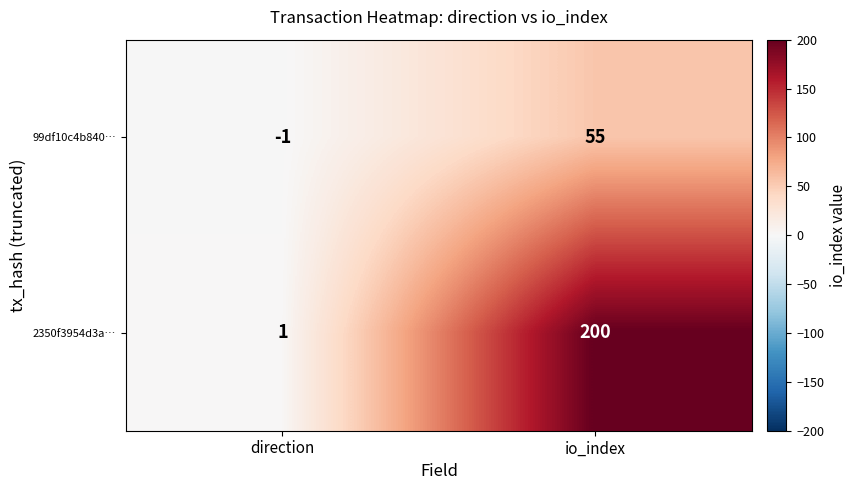

What is the minimum value shown in the chart?

-1